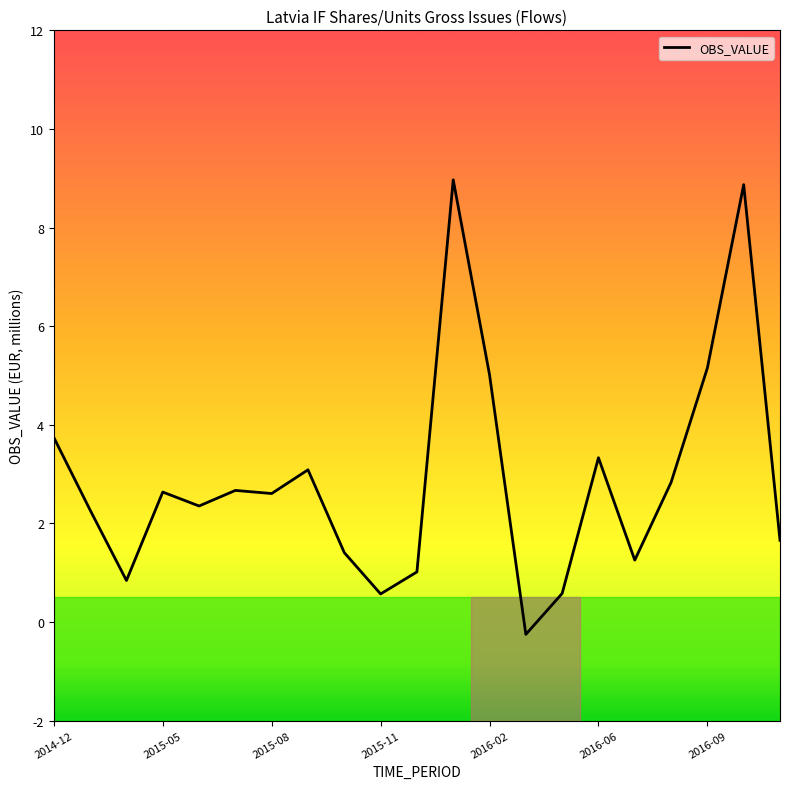

What is the difference between the maximum and minimum values?

9.2